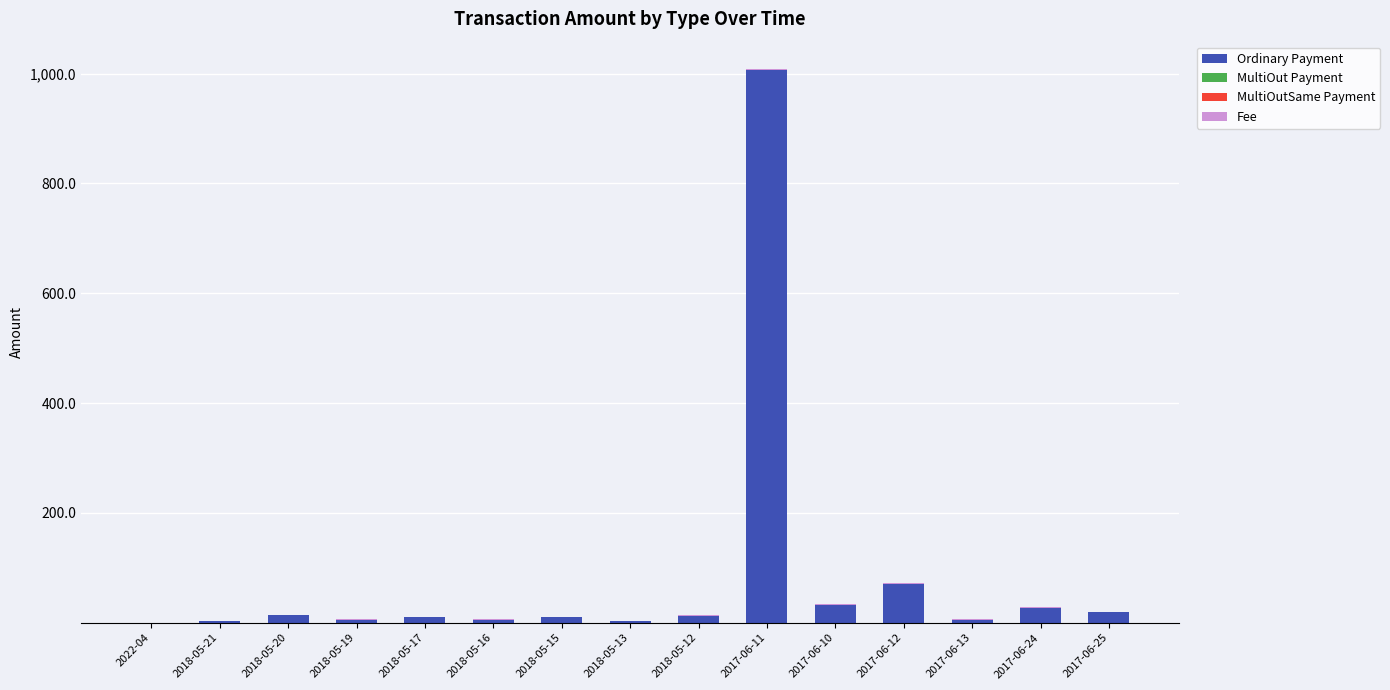

What is the average value of the Ordinary Payment series?

81.5